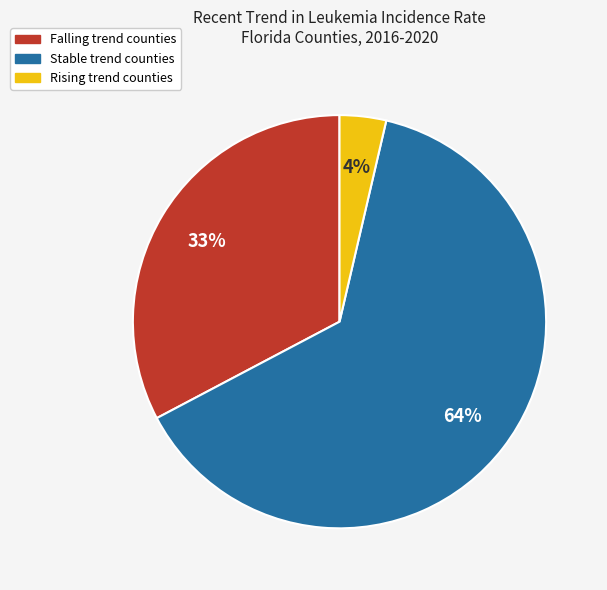

Does any single category account for the majority?

Yes